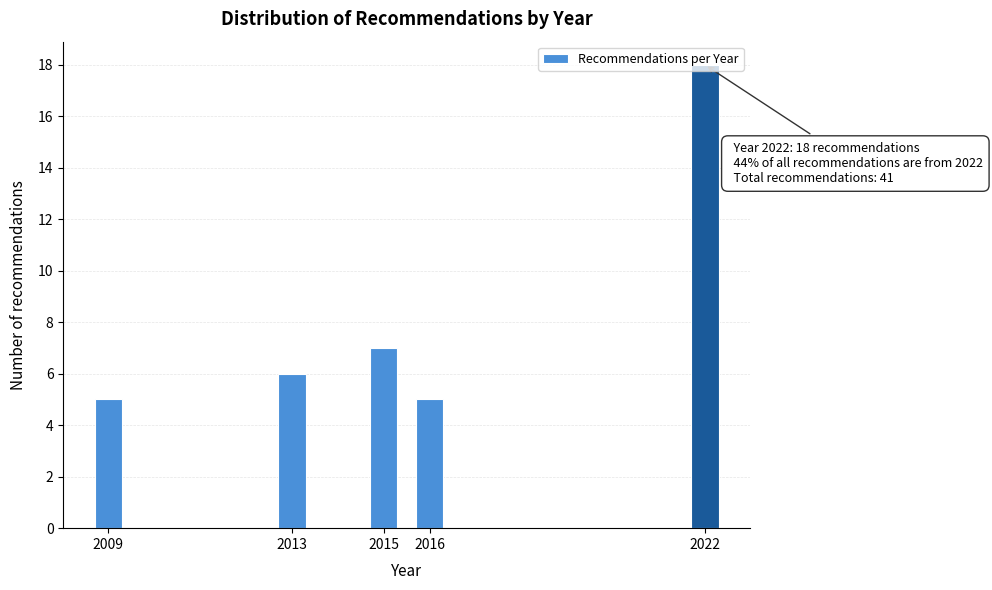

What is the value of the 1st bar from the left?

5